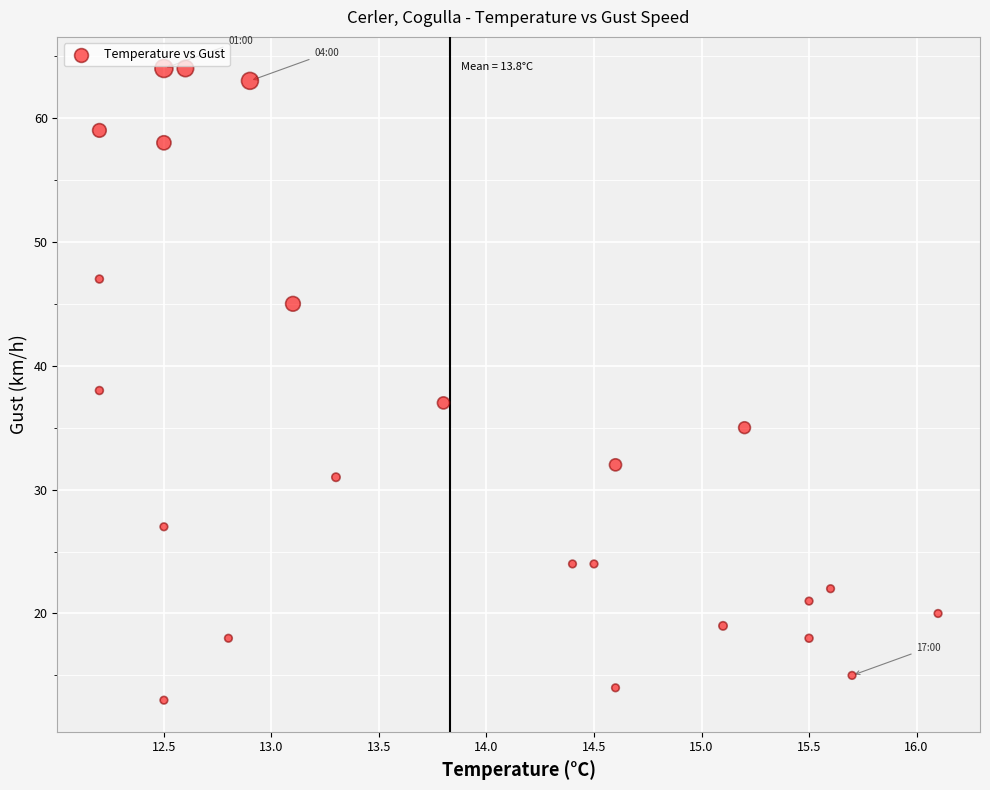

What is the range of Y values (max minus min)?

51